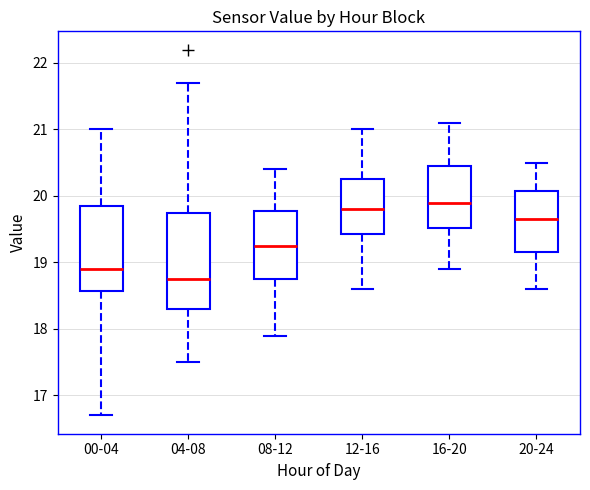

Reading left to right, transcribe this box plot: for each box, give where its median line is, the range the box spans, and where its two whiskers end, as read against the y-axis. The values are not printed on the chart, so give them approximately, as read against the axis.

00-04: median 18.9, box 18.6 to 19.9, whiskers 16.7 to 21.0
04-08: median 18.8, box 18.3 to 19.8, whiskers 17.5 to 21.7
08-12: median 19.3, box 18.8 to 19.8, whiskers 17.9 to 20.4
12-16: median 19.8, box 19.4 to 20.3, whiskers 18.6 to 21.0
16-20: median 19.9, box 19.5 to 20.5, whiskers 18.9 to 21.1
20-24: median 19.7, box 19.2 to 20.1, whiskers 18.6 to 20.5